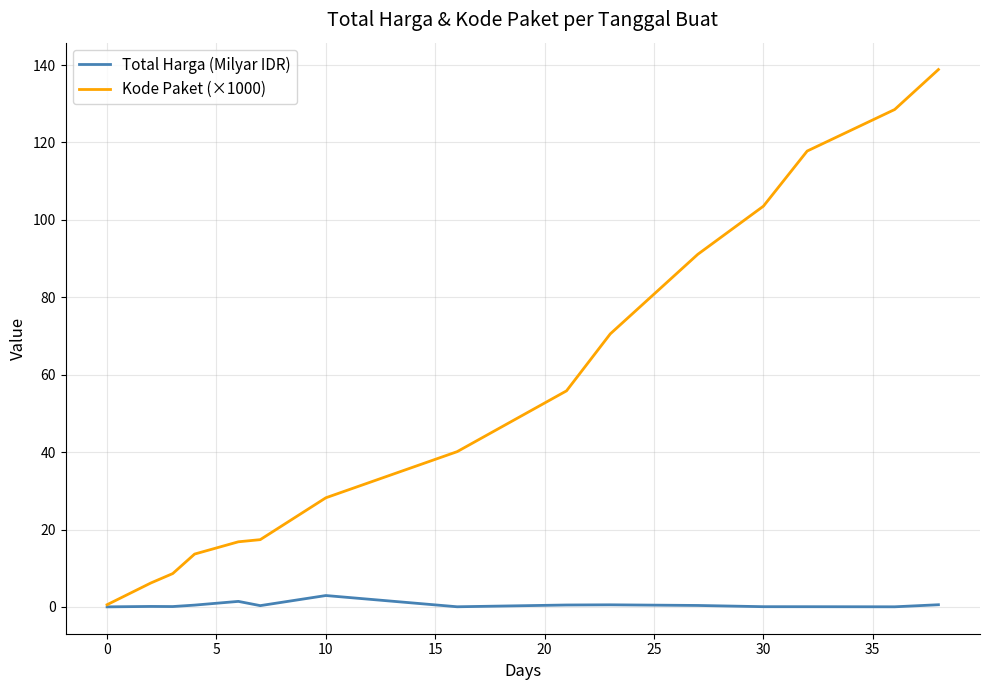

Rank the series by their average value, from lowest to highest.

Total Harga (Milyar IDR), Kode Paket (×1000)